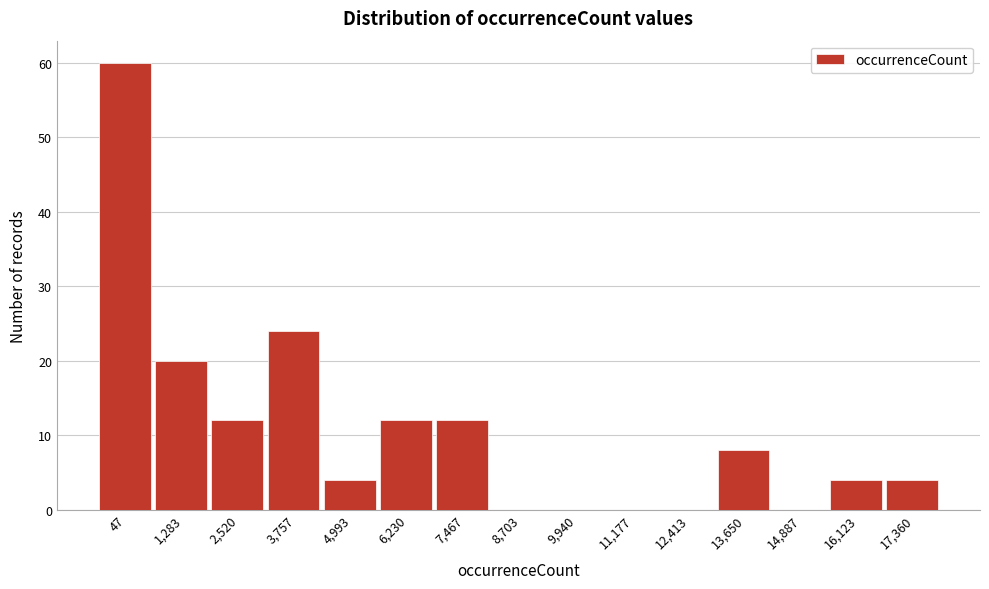

Reading left to right, list all the values displayed in this chart.

47=60	1,283=20	2,520=12	3,757=24	4,993=4	6,230=12	7,467=12	8,703=0	9,940=0	11,177=0	12,413=0	13,650=8	14,887=0	16,123=4	17,360=4